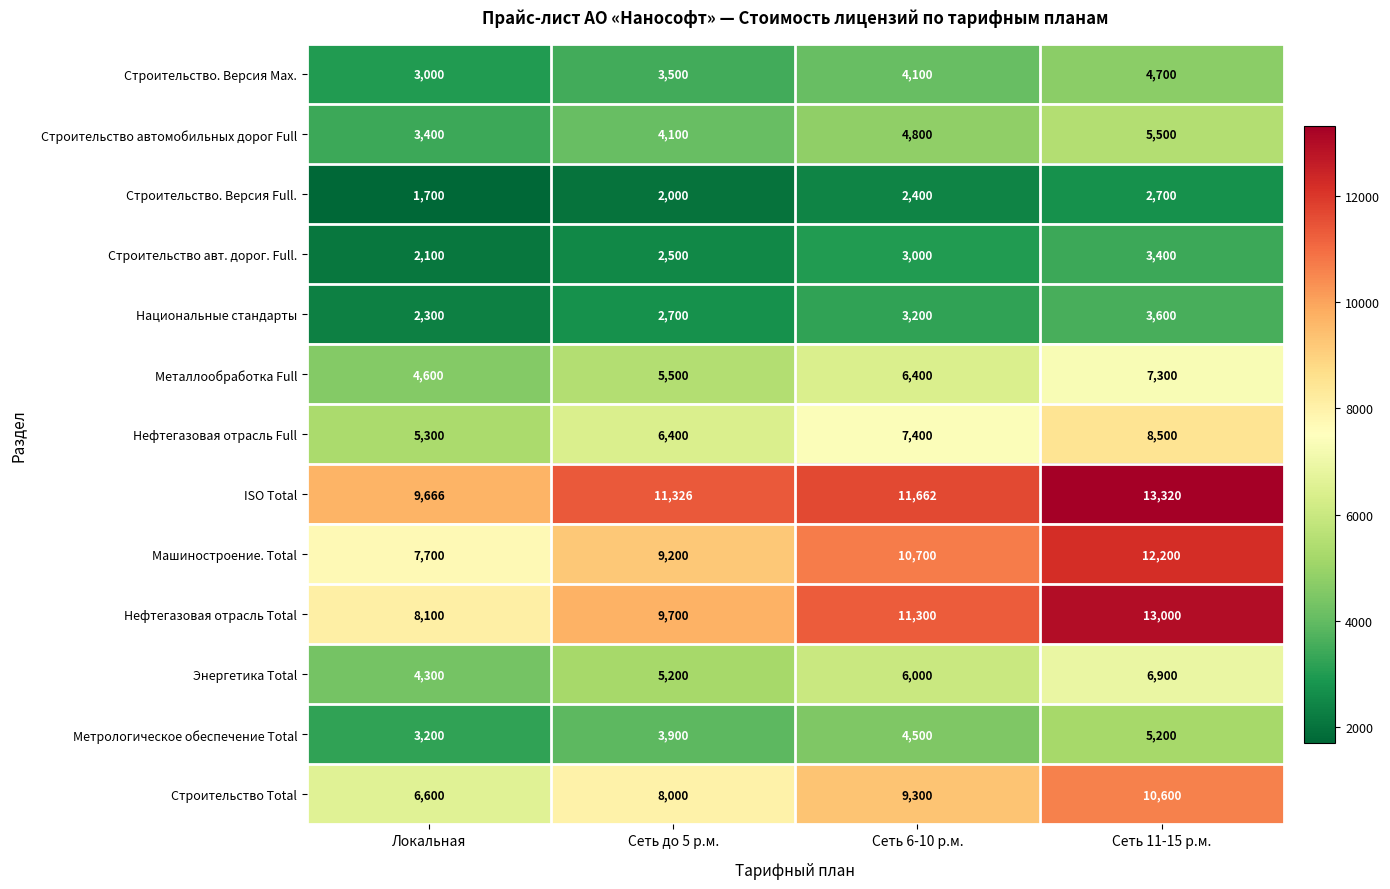

At which category is the sum across all series the highest?

Сеть 11-15 р.м.